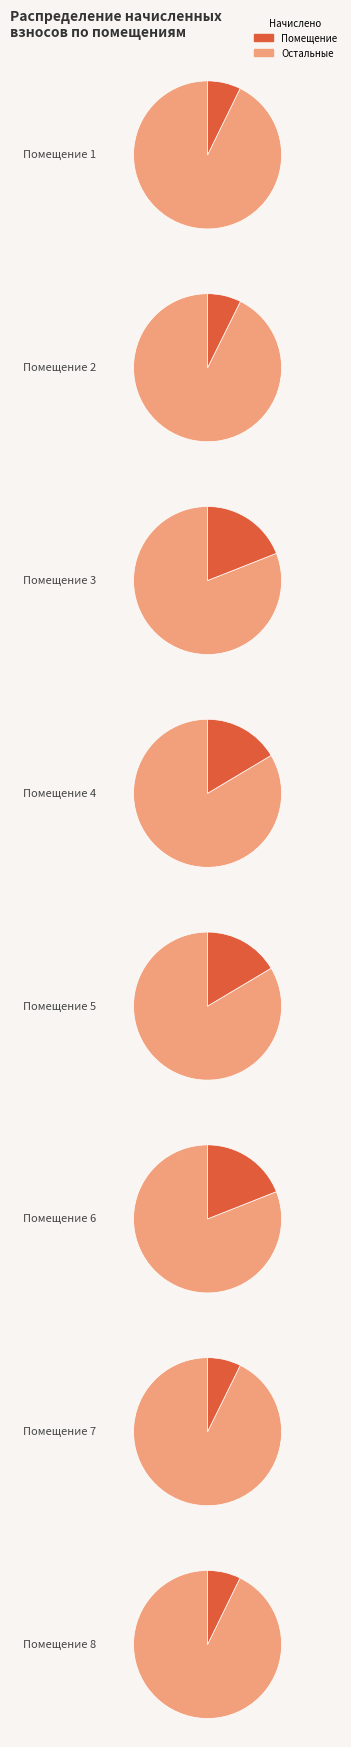

Which category has the smallest portion of the pie?

8